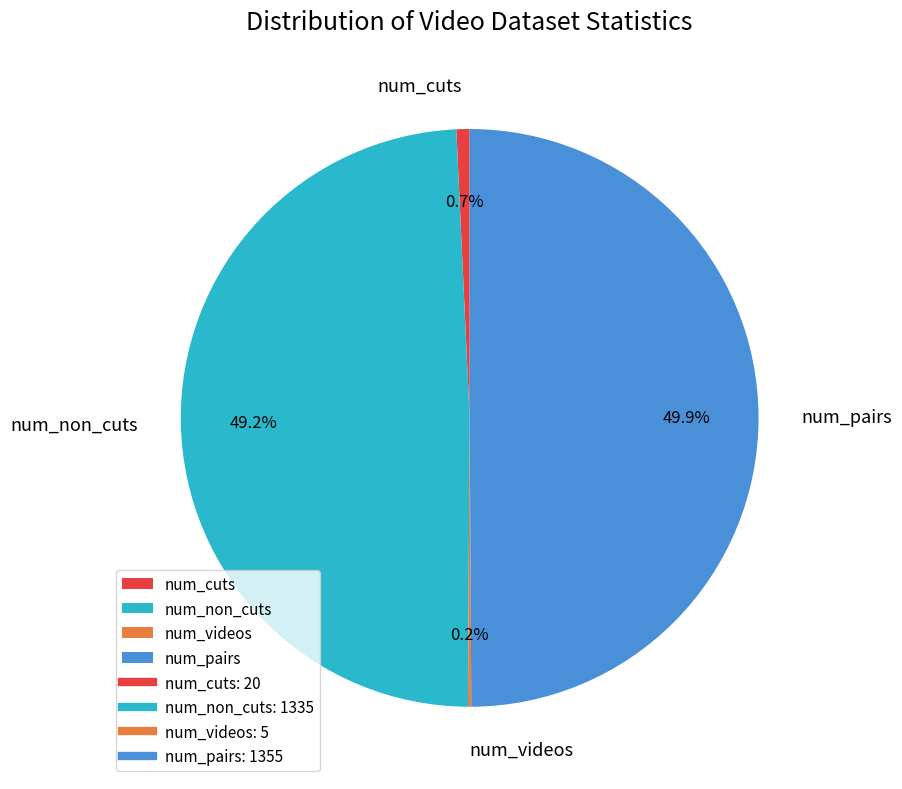

To the nearest percent, what portion does num_non_cuts represent?

49%